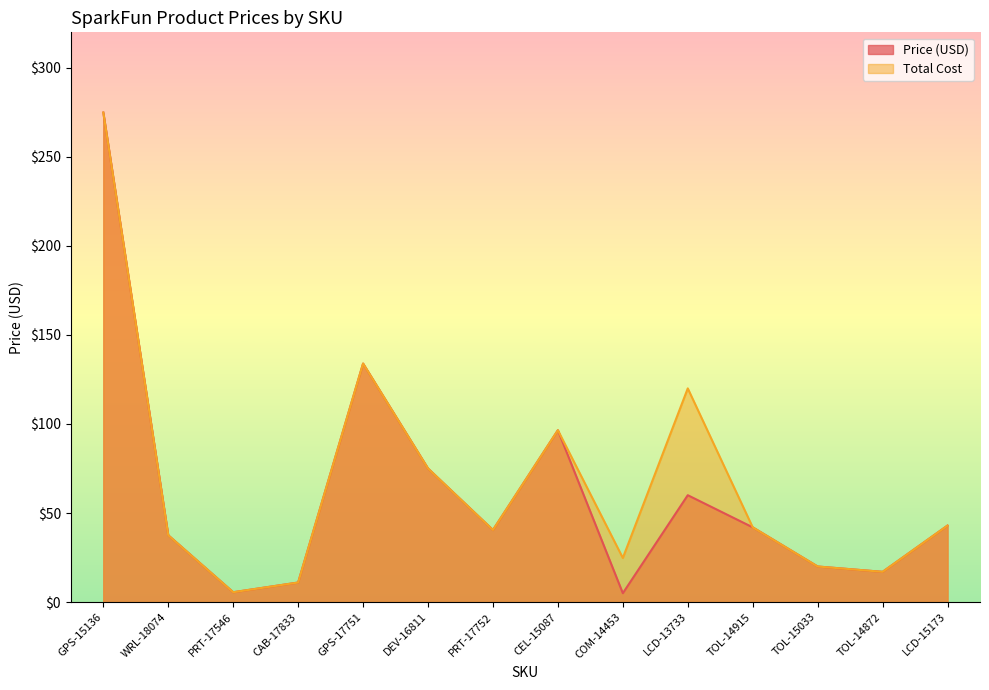

True or false: Price (USD) and Total Cost intersect in this chart.

False